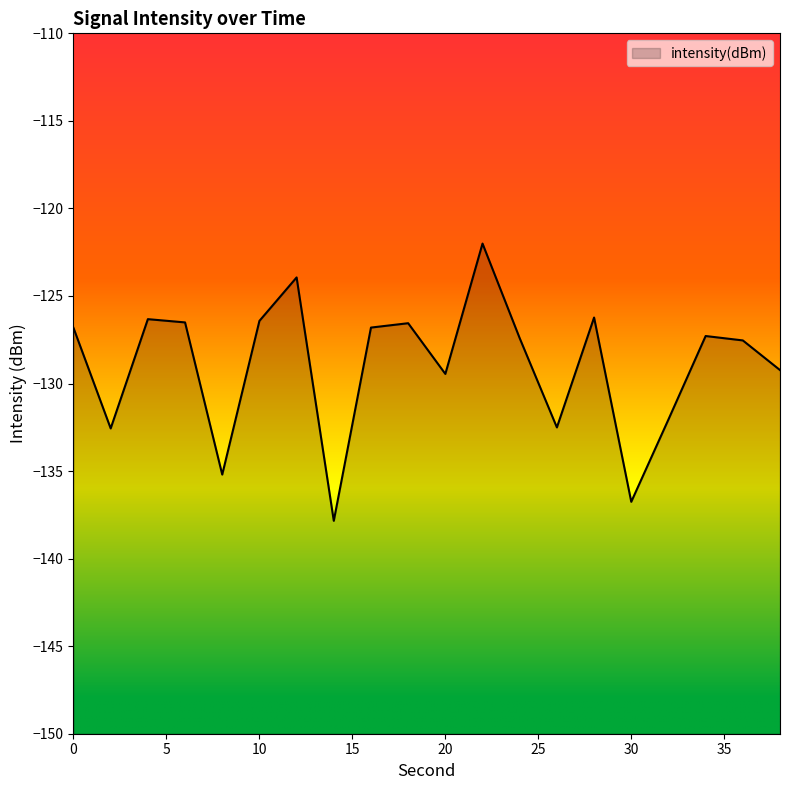

What is the difference between the second highest and second lowest values?

12.8